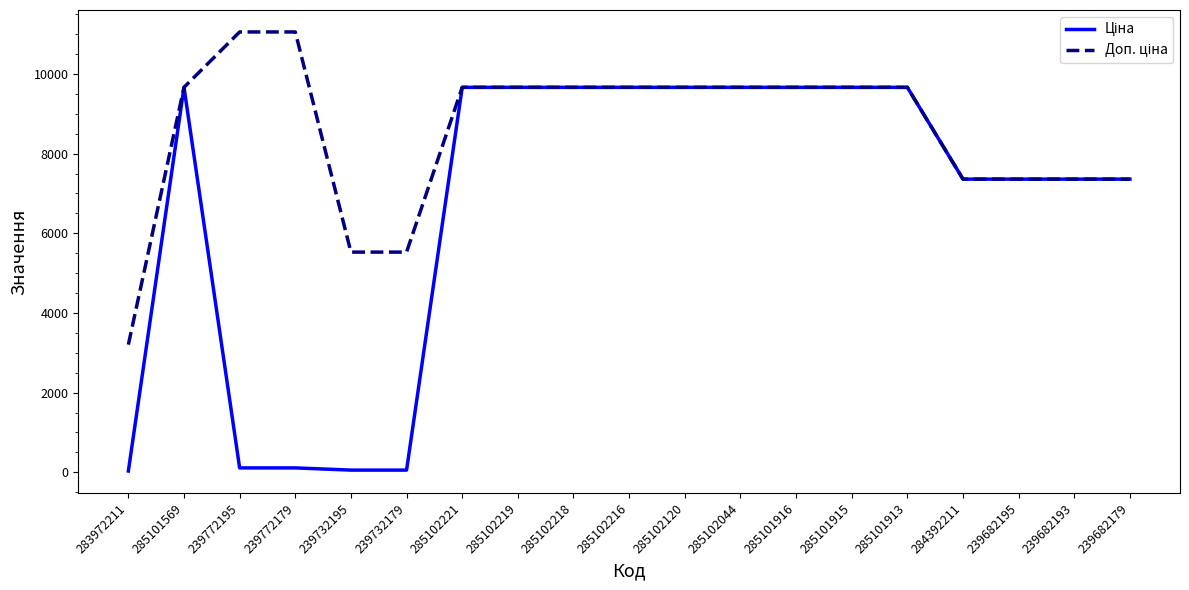

What is the greatest value displayed?

11055.0